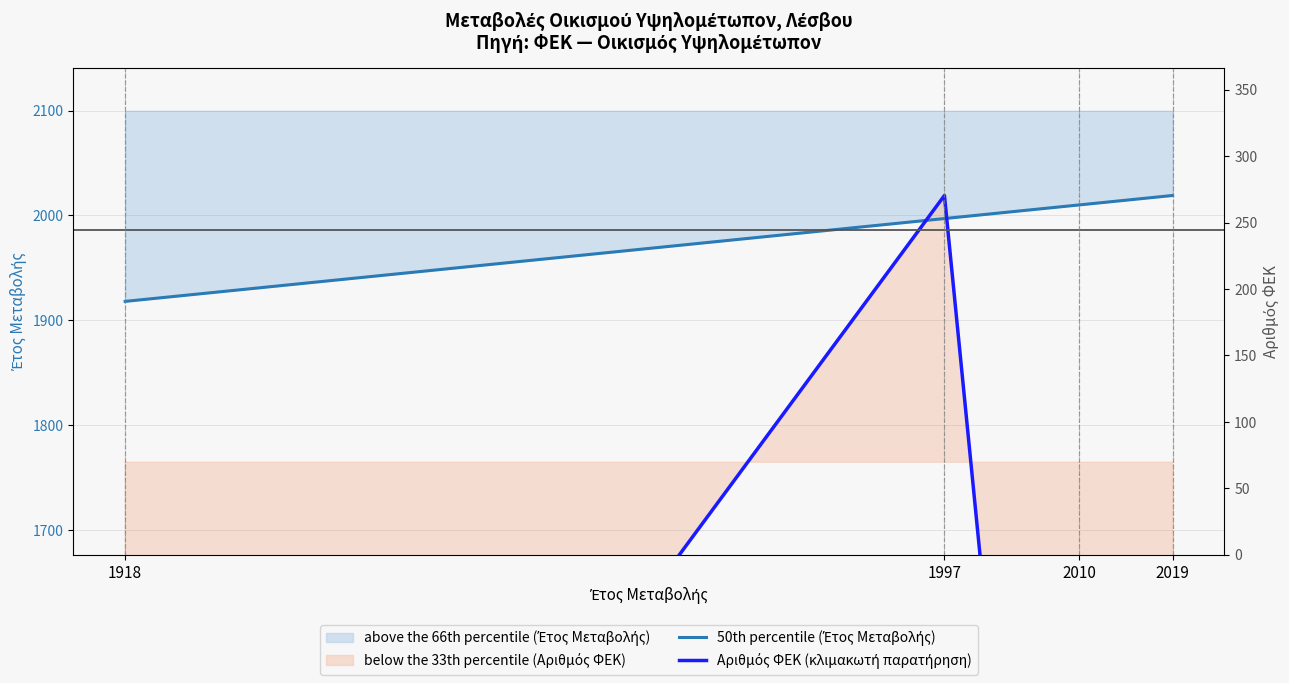

Is it true that 50th percentile (Έτος Μεταβολής) equals 1918.0 at 1918?

True